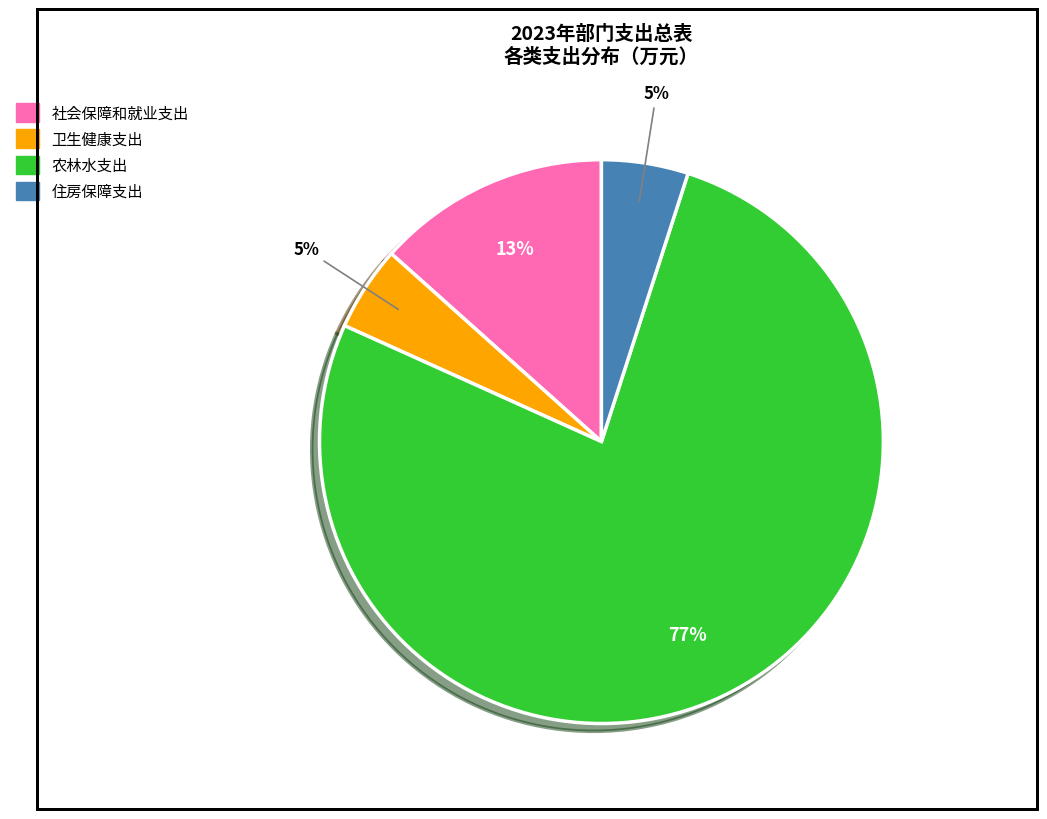

Which has a higher value, 住房保障支出 or 农林水支出?

农林水支出